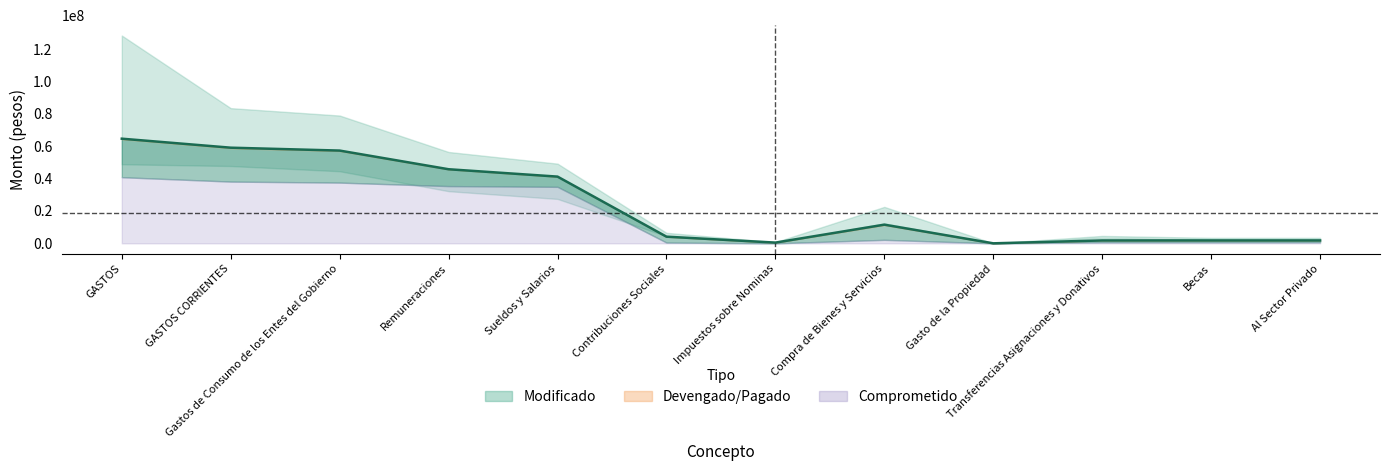

True or false: pagado has a value of 112677307.4 at modificado.

False